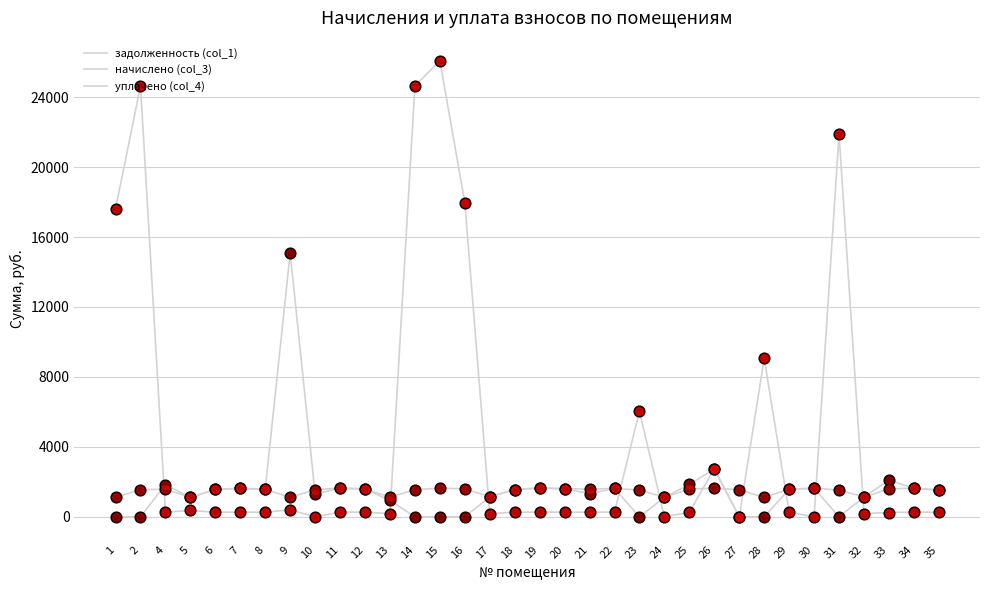

Is the value of задолженность (col_1) at 10 greater than the value of уплачено (col_4) at 7?

No